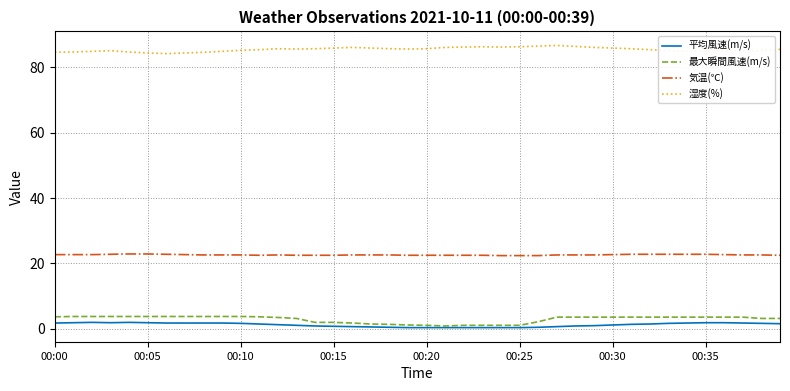

List the series in order of their peak value, highest first.

湿度(%), 気温(℃), 最大瞬間風速(m/s), 平均風速(m/s)